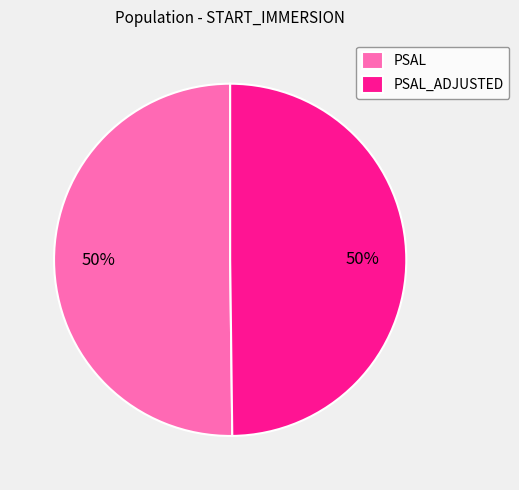

How many slices are in this pie chart?

2